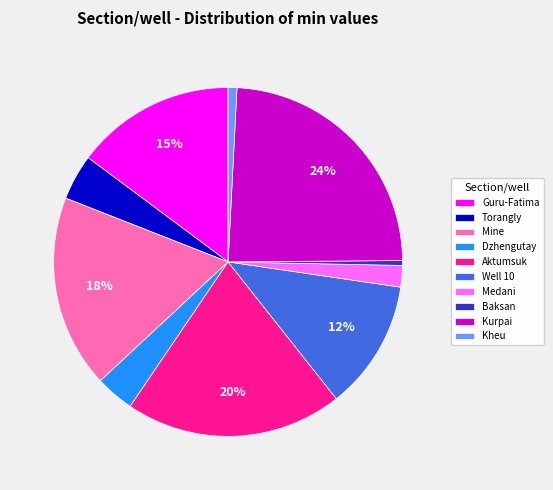

What is the largest slice in the pie chart?

Kurpai